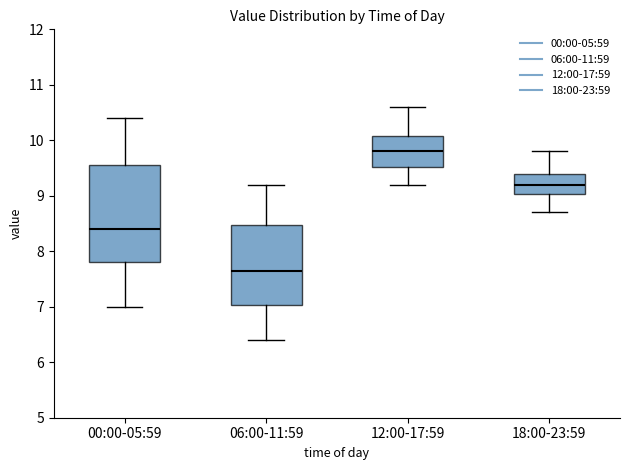

Where does the upper whisker of the box for 00:00-05:59 end on the y-axis? The values are not printed on the chart, so give them approximately, as read against the axis.

10.4